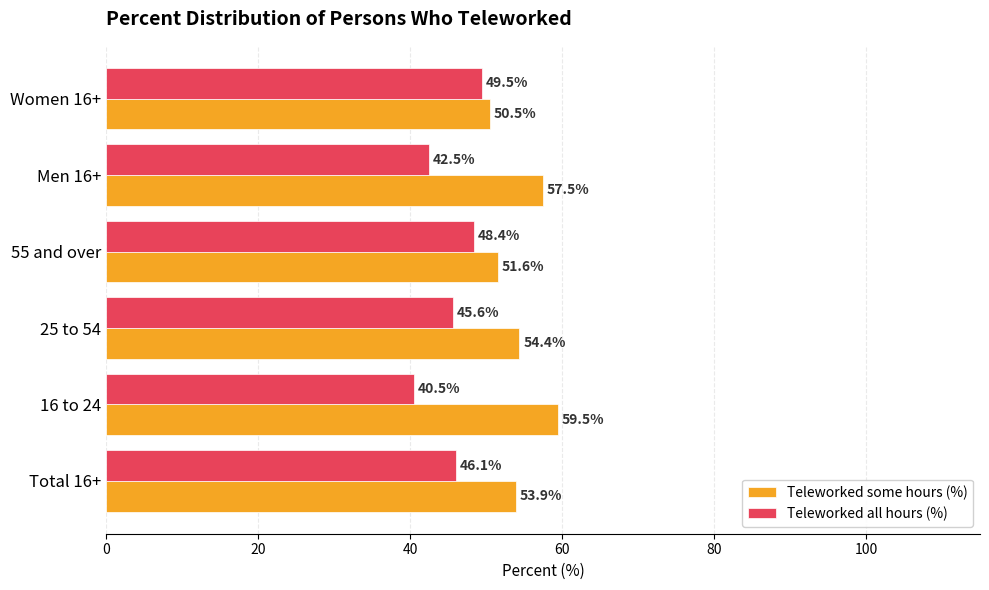

What are all the series names shown in the legend?

Teleworked some hours (%), Teleworked all hours (%)